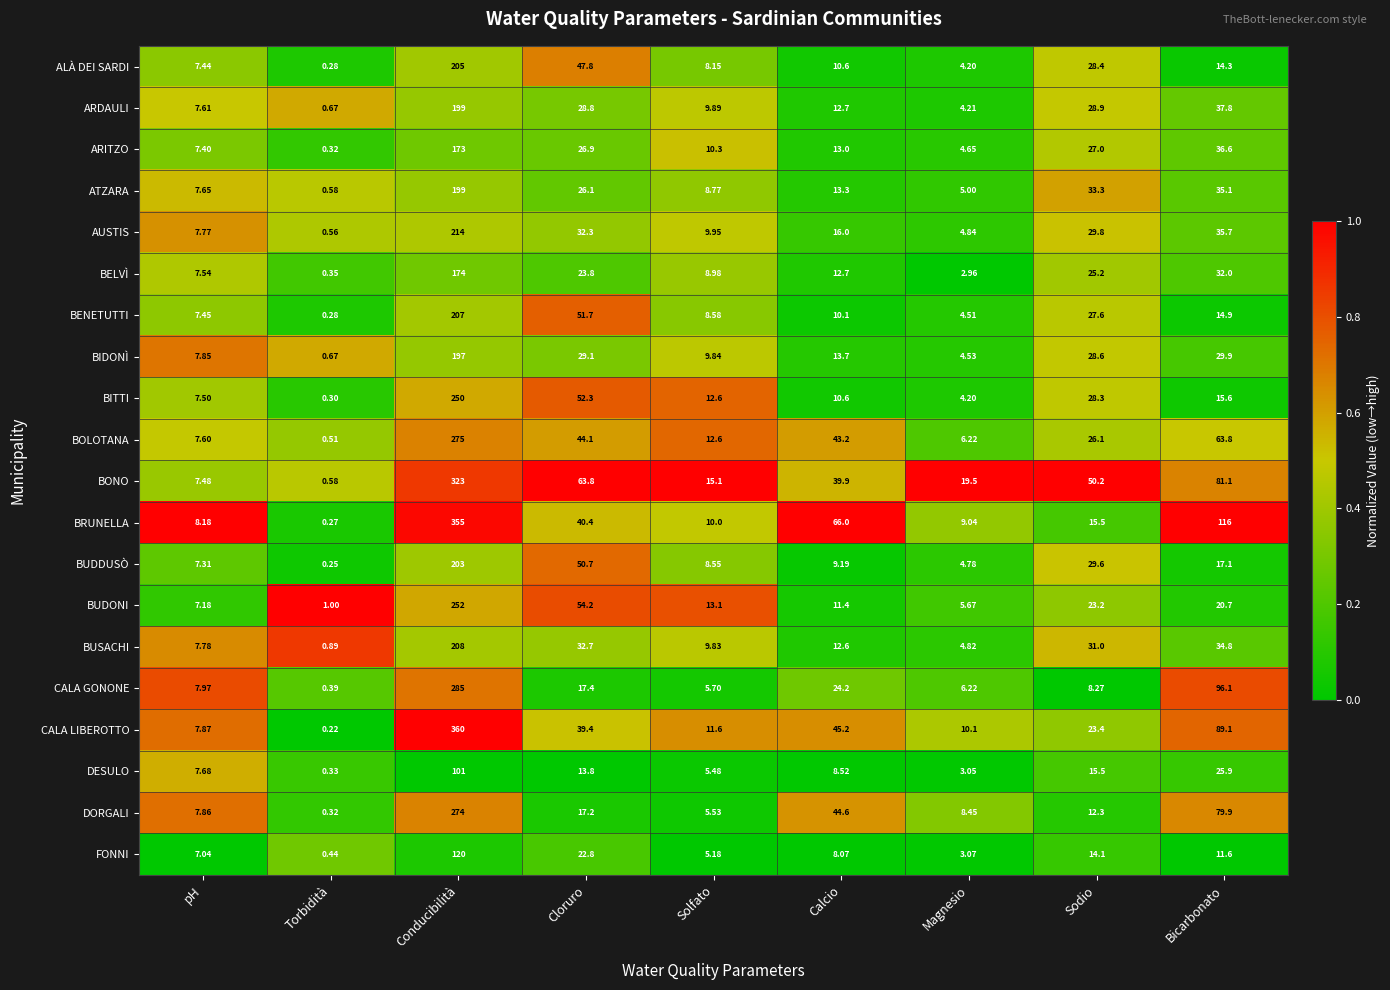

Rank the series at Bicarbonato from highest to lowest value.

BRUNELLA, CALA GONONE, CALA LIBEROTTO, BONO, DORGALI, BOLOTANA, ARDAULI, ARITZO, AUSTIS, ATZARA, BUSACHI, BELVÌ, BIDONÌ, DESULO, BUDONI, BUDDUSÒ, BITTI, BENETUTTI, ALÀ DEI SARDI, FONNI